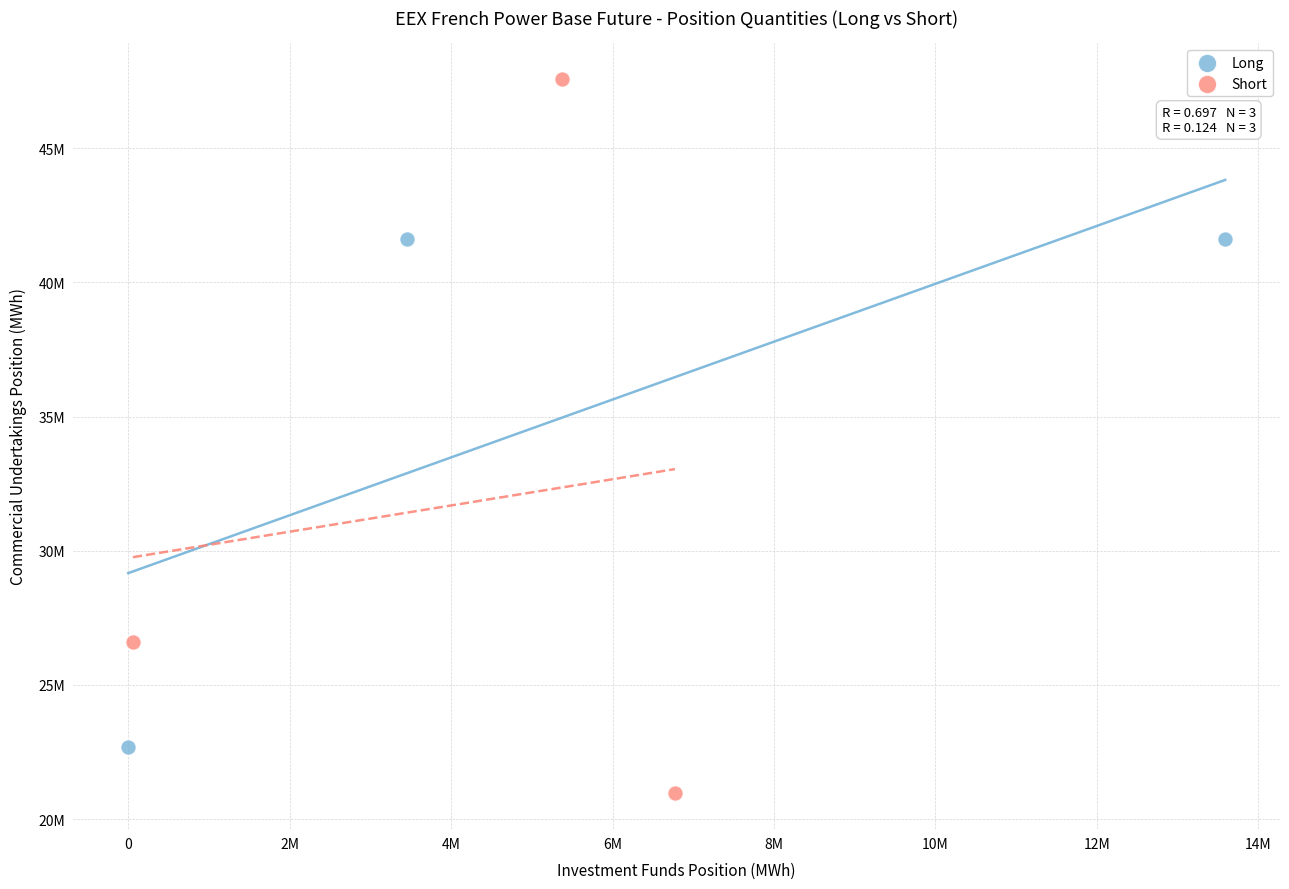

Which series reaches the maximum Y coordinate?

Short